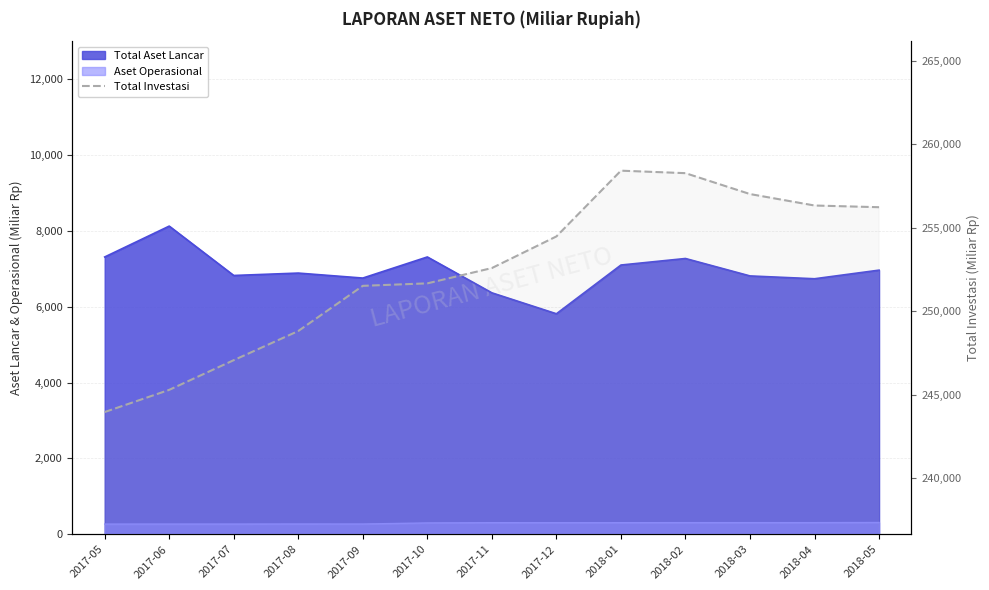

Reading left to right, transcribe all the data shown in this chart.

243967.8	245296.5	247074.5	248819.2	251524.2	251672.5	252588.4	254482.0	258418.9	258269.6	257018.5	256332.9	256231.2